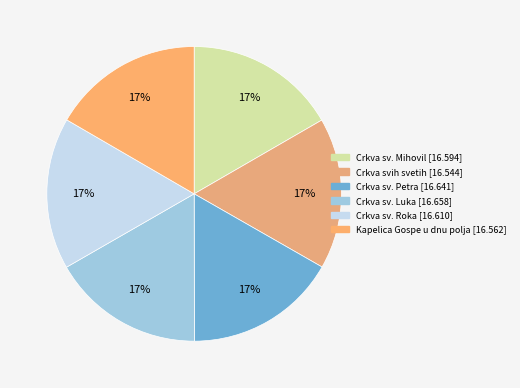

What percentage is the Crkva sv. Roka slice, to the nearest percent?

17%